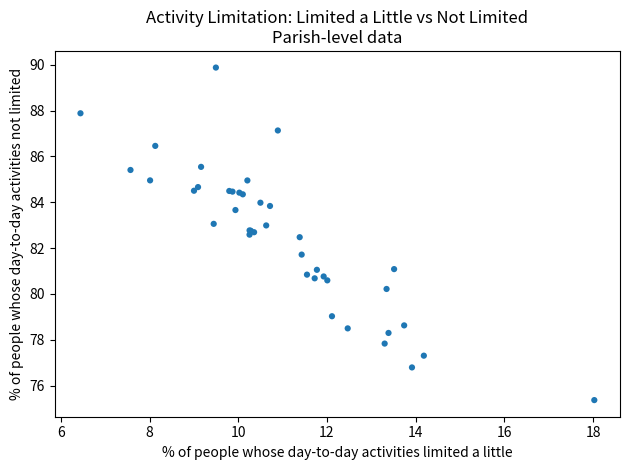

What Y value in the scatter plot is closest to 82?

81.7